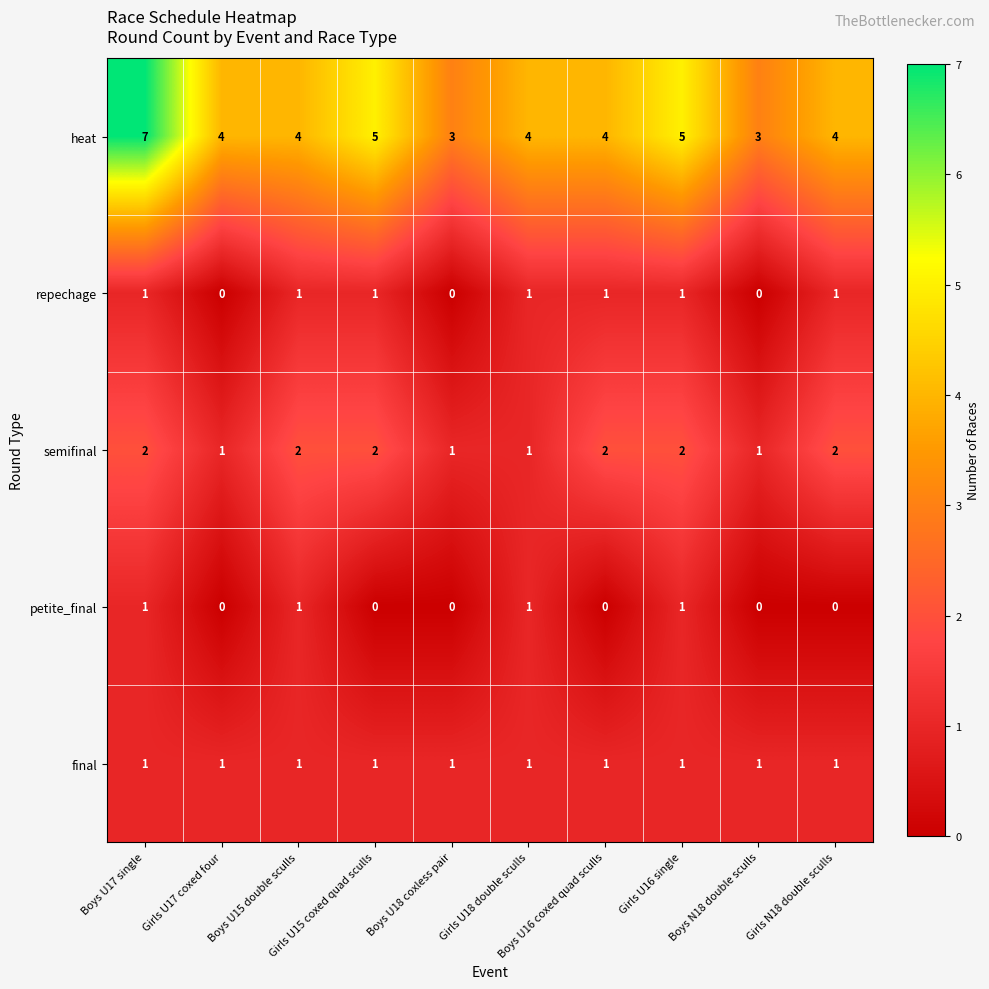

What is the greatest value displayed?

7